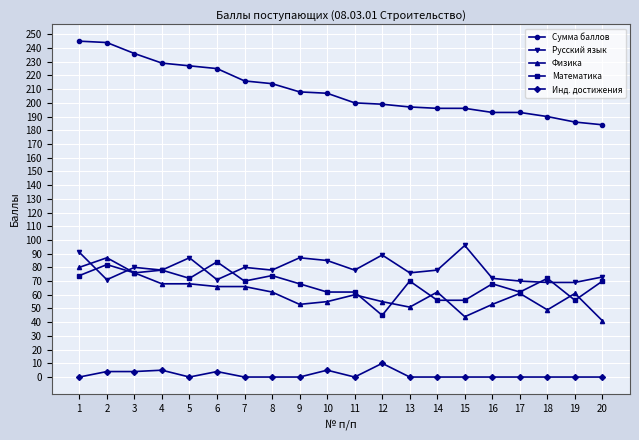

What is the value of the Сумма баллов point at the 19th from the left?

186